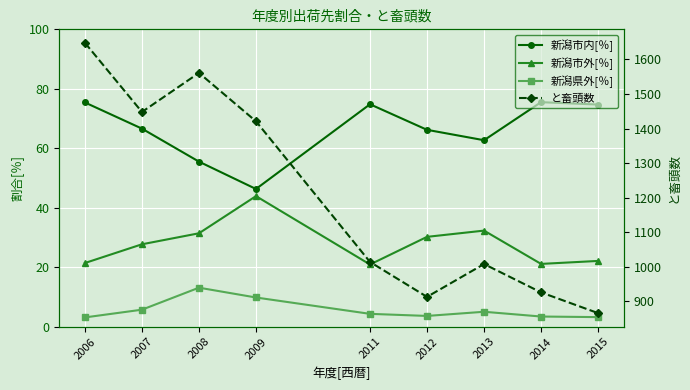

List the labels in order of と畜頭数 value, smallest first.

2015, 2012, 2014, 2013, 2011, 2009, 2007, 2008, 2006